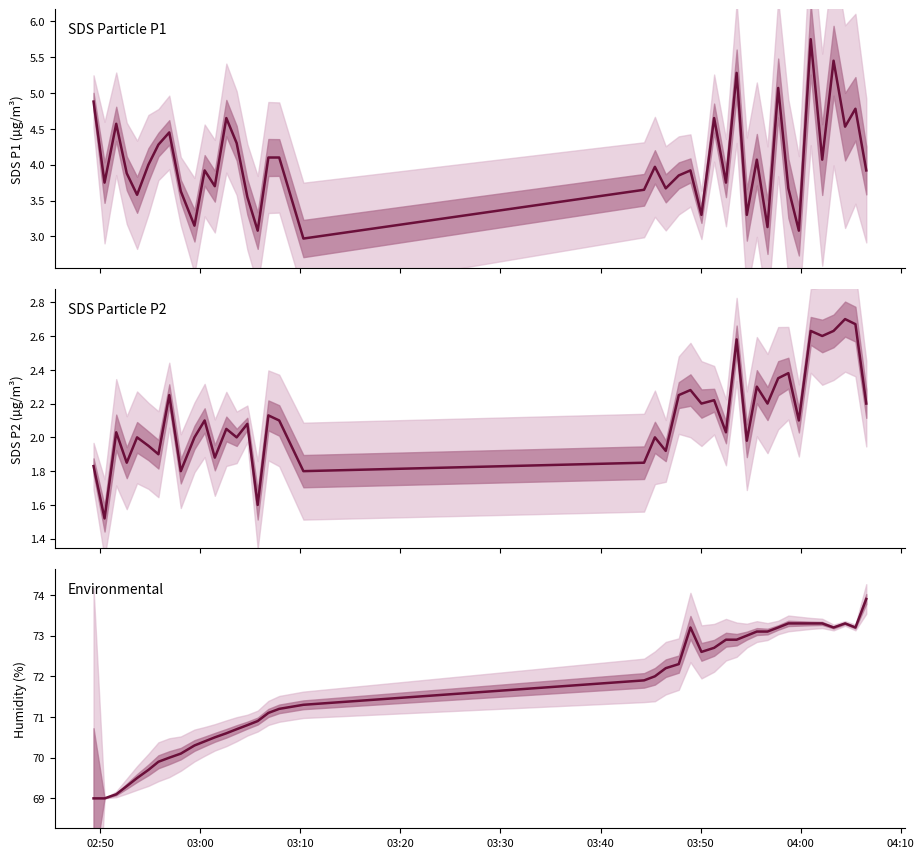

In Environmental, how many points are higher than both neighbors (excluding endpoints)?

2